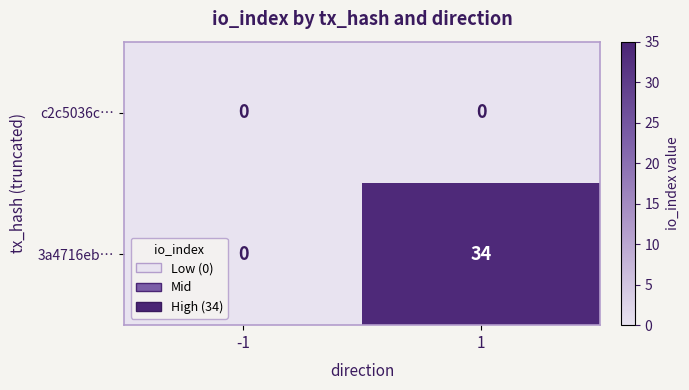

Between -1 and 1, which series saw the biggest shift?

3a4716eb…